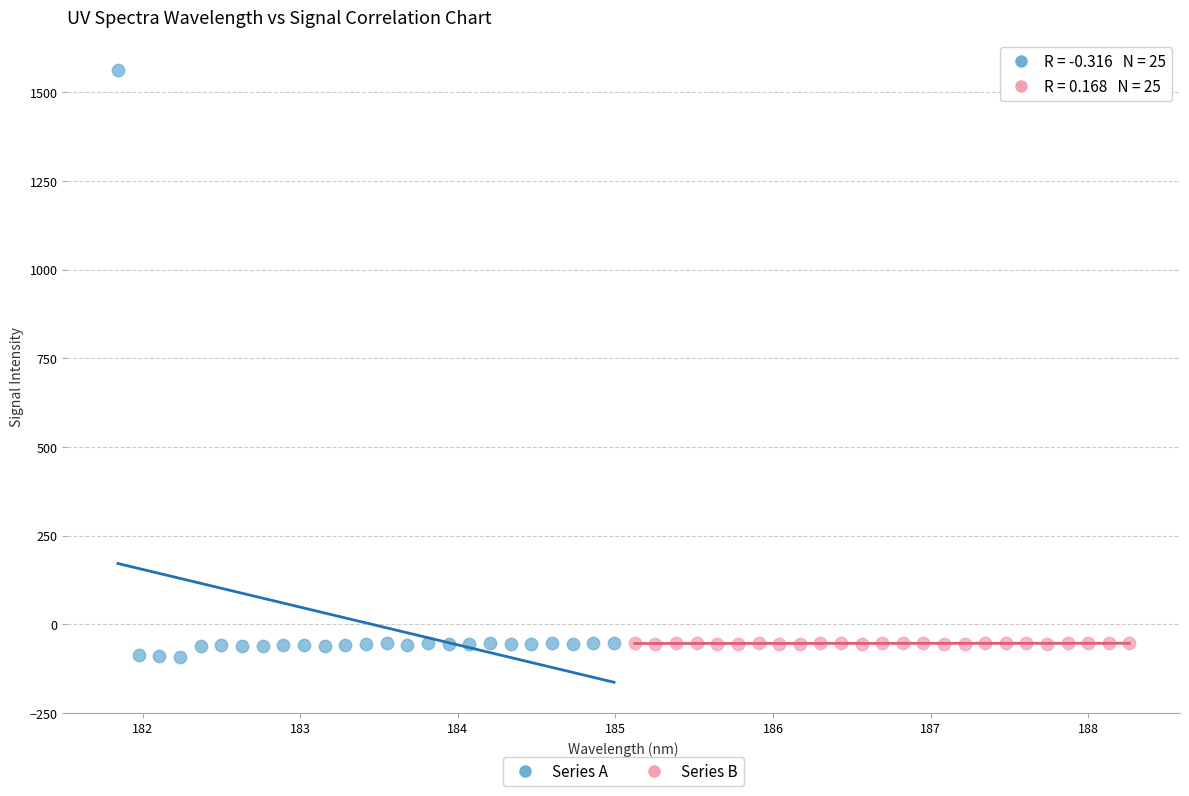

Which series has the largest Y range (max minus min)?

Series A